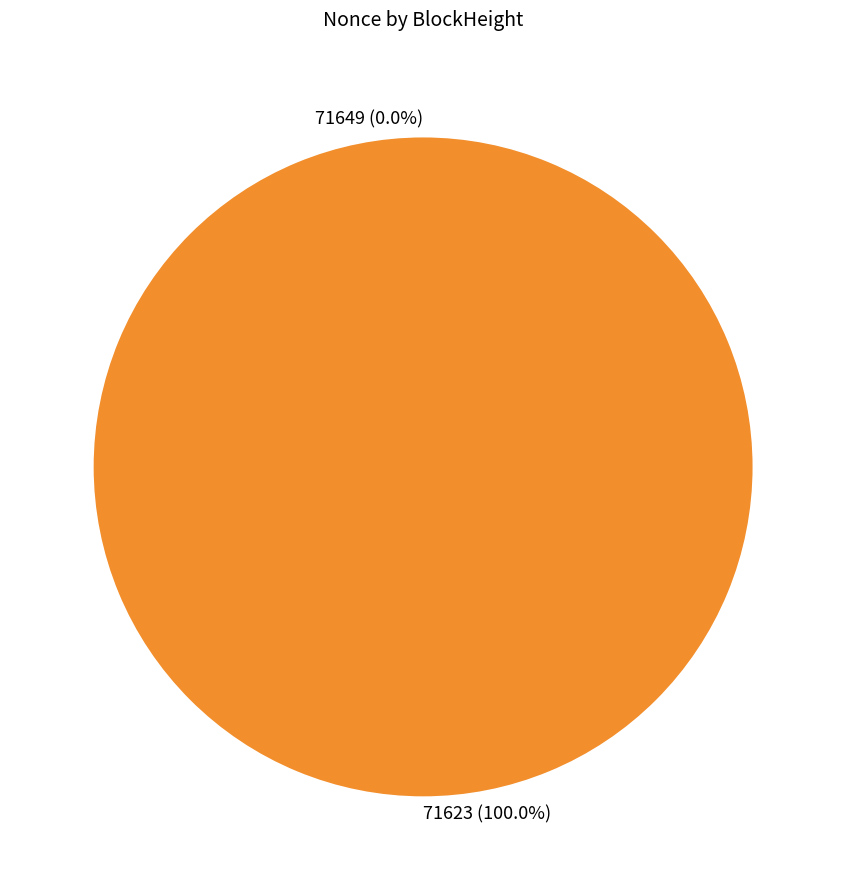

Rank the categories by value from highest to lowest.

71623, 71649